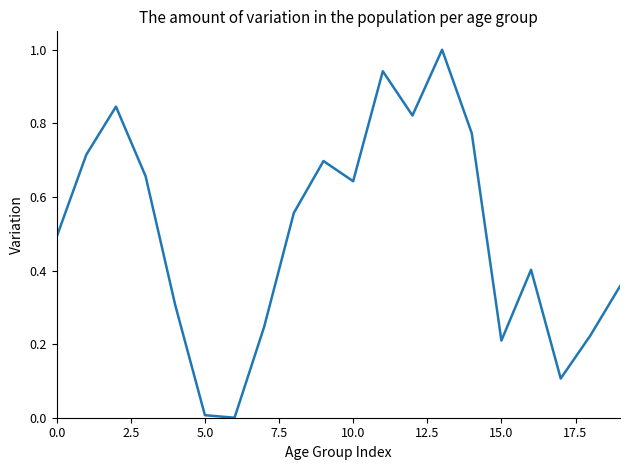

True or false: there are more than 2 points higher than both neighbors.

True